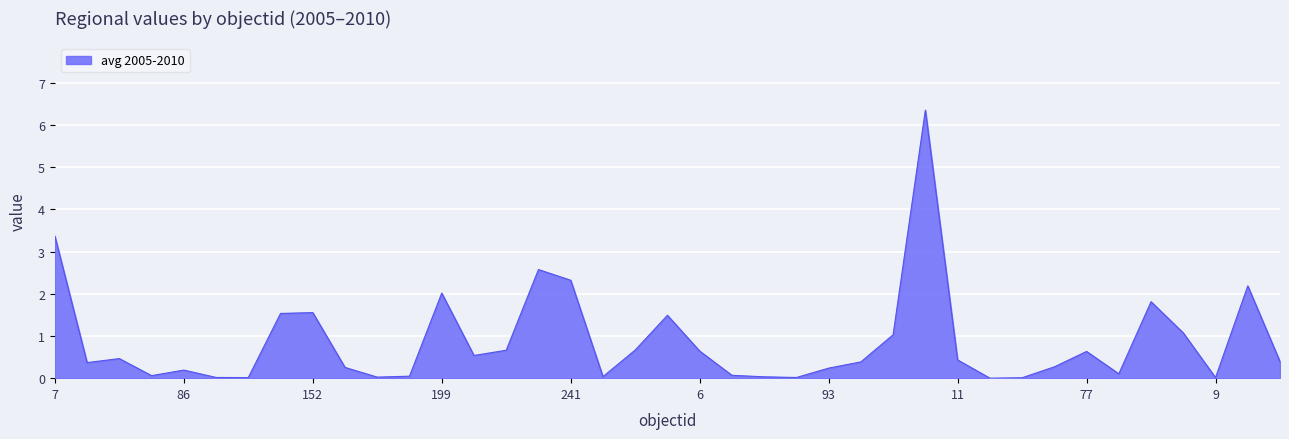

What is the difference between the maximum and minimum values?

6.4